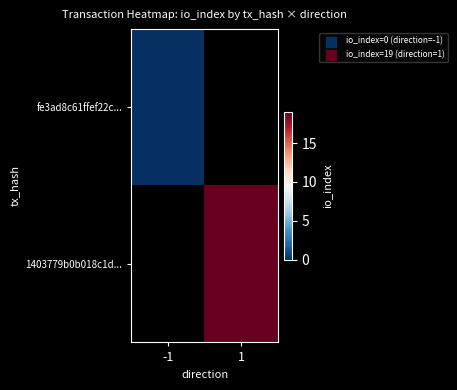

How many positive values does the 1403779b0b018c1d... series have?

1